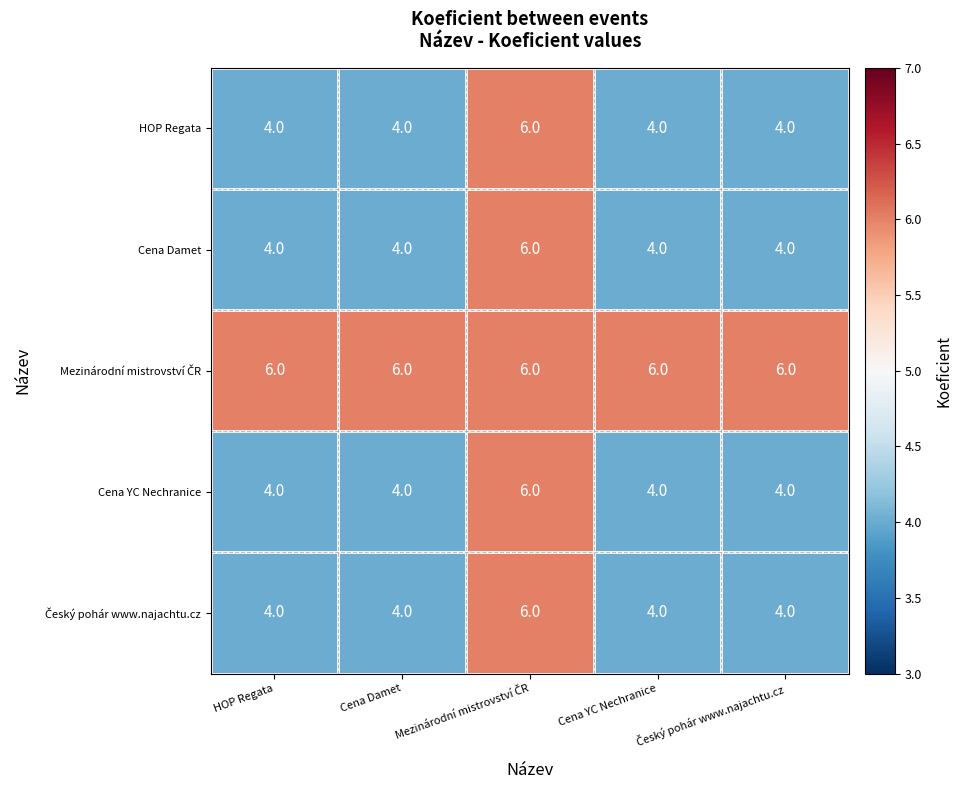

What is the greatest value displayed?

6